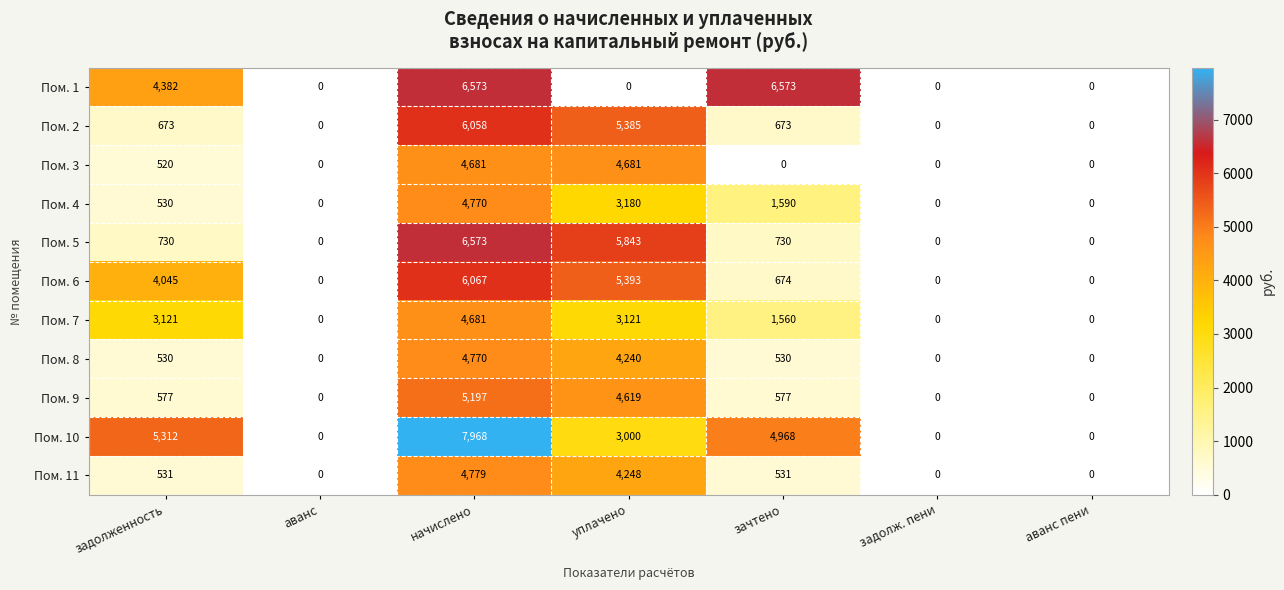

True or false: Пом. 9 has a value of 577 at зачтено.

True